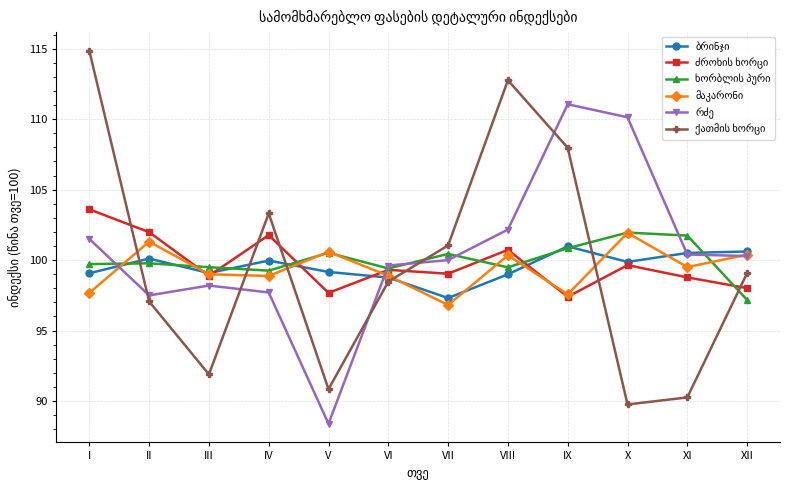

What is the total value across all series at VII?

594.6